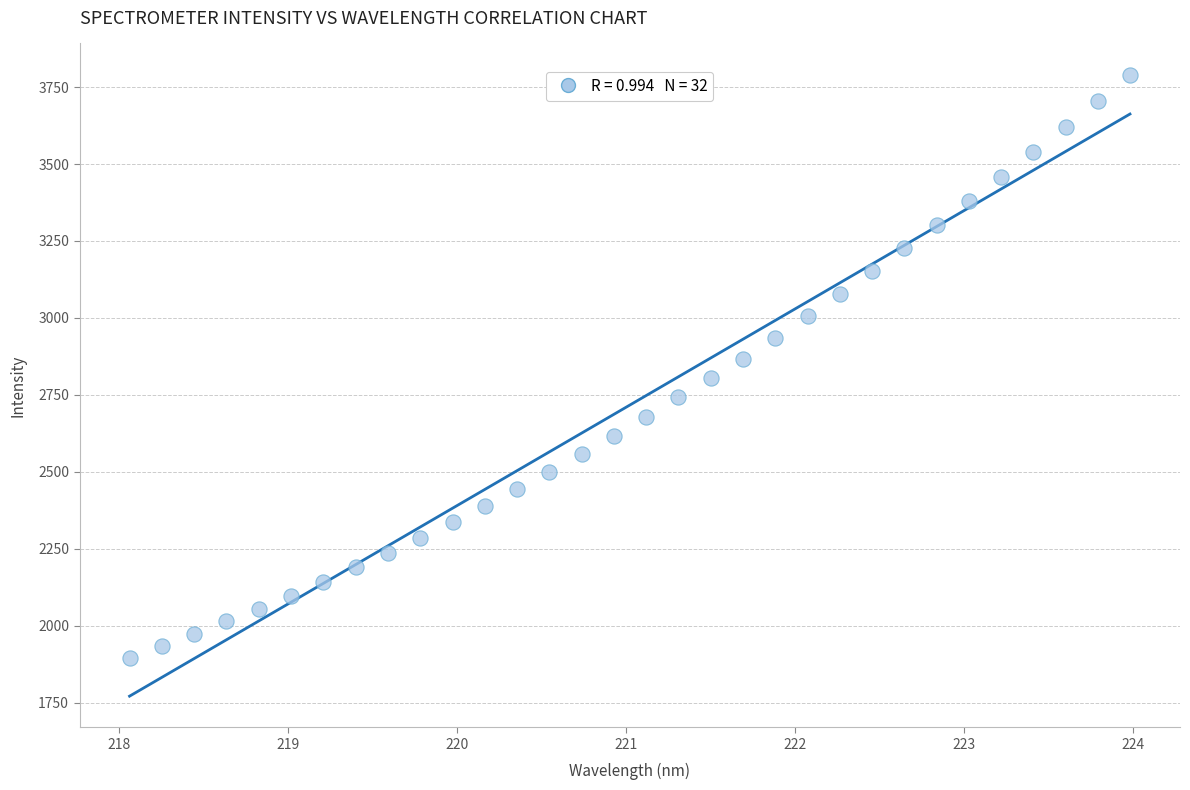

What is the range of X values (max minus min)?

5.9